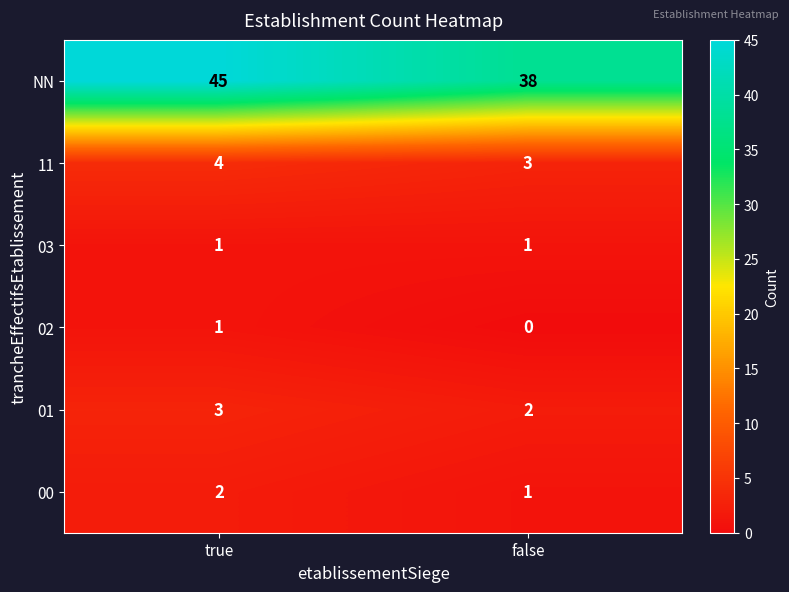

At how many categories does at least one series exceed 4?

2